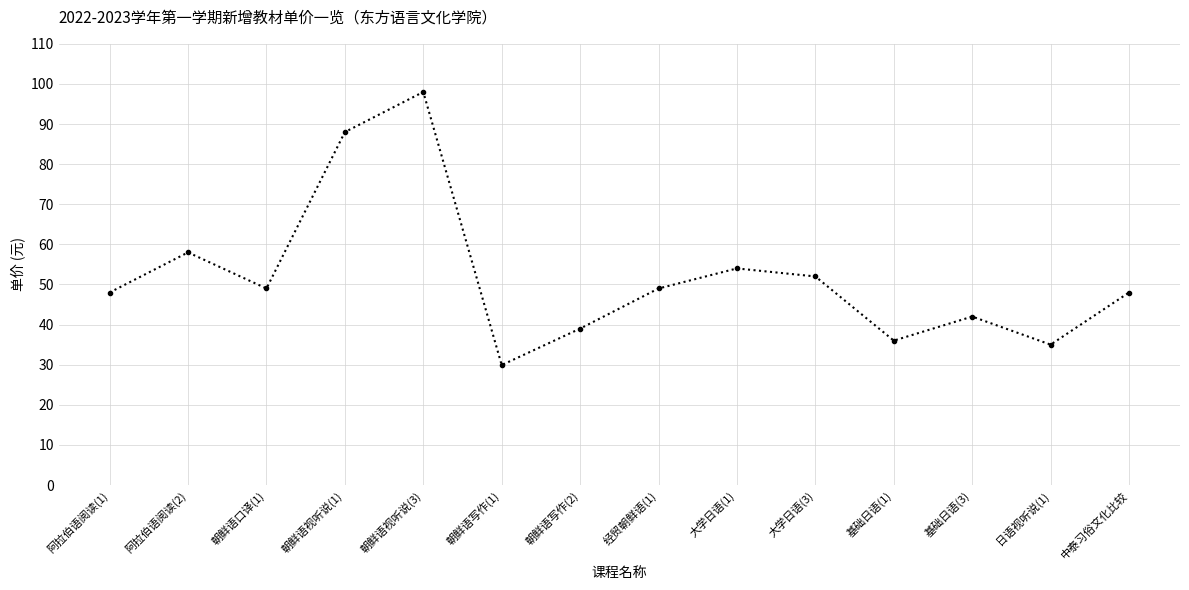

What is the value of the 2nd point from the left?

58.0